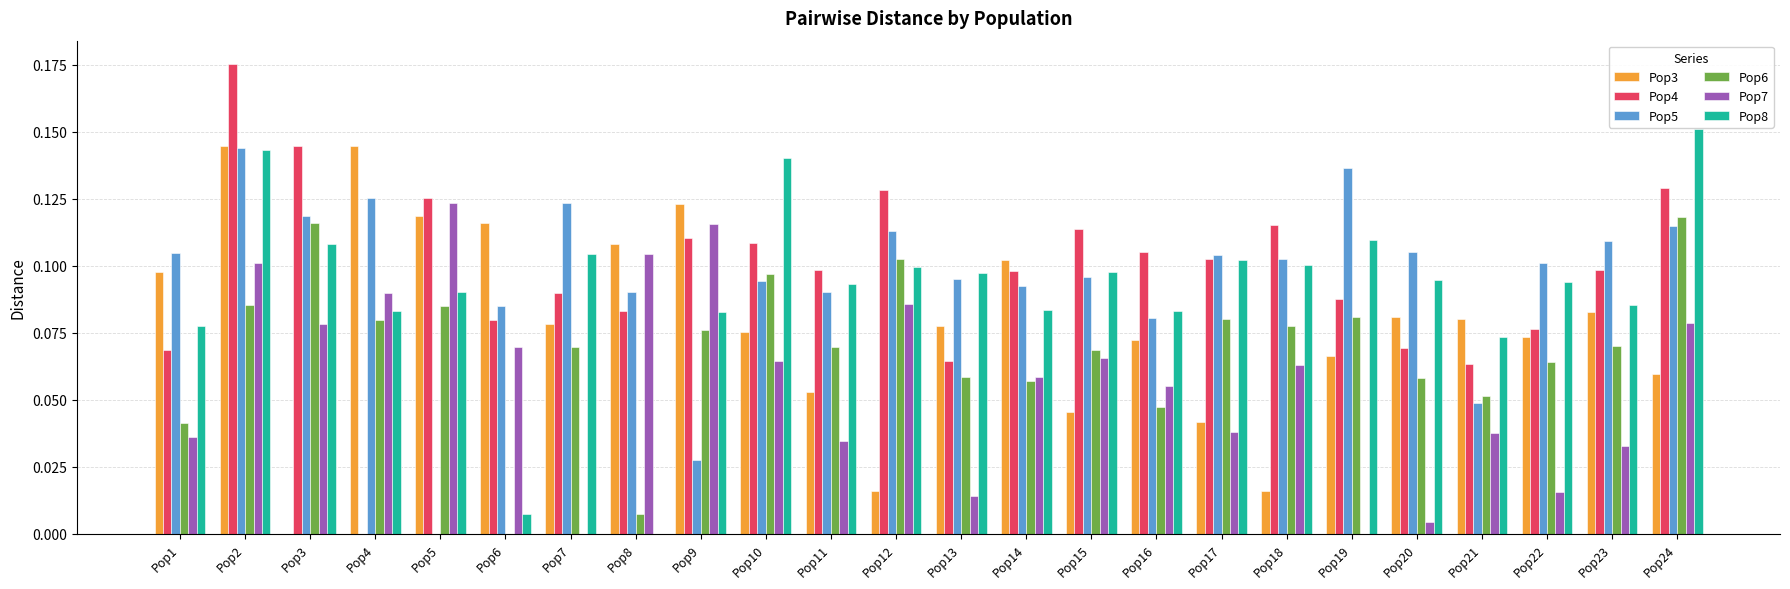

Which label corresponds to the largest value in the chart?

Pop2